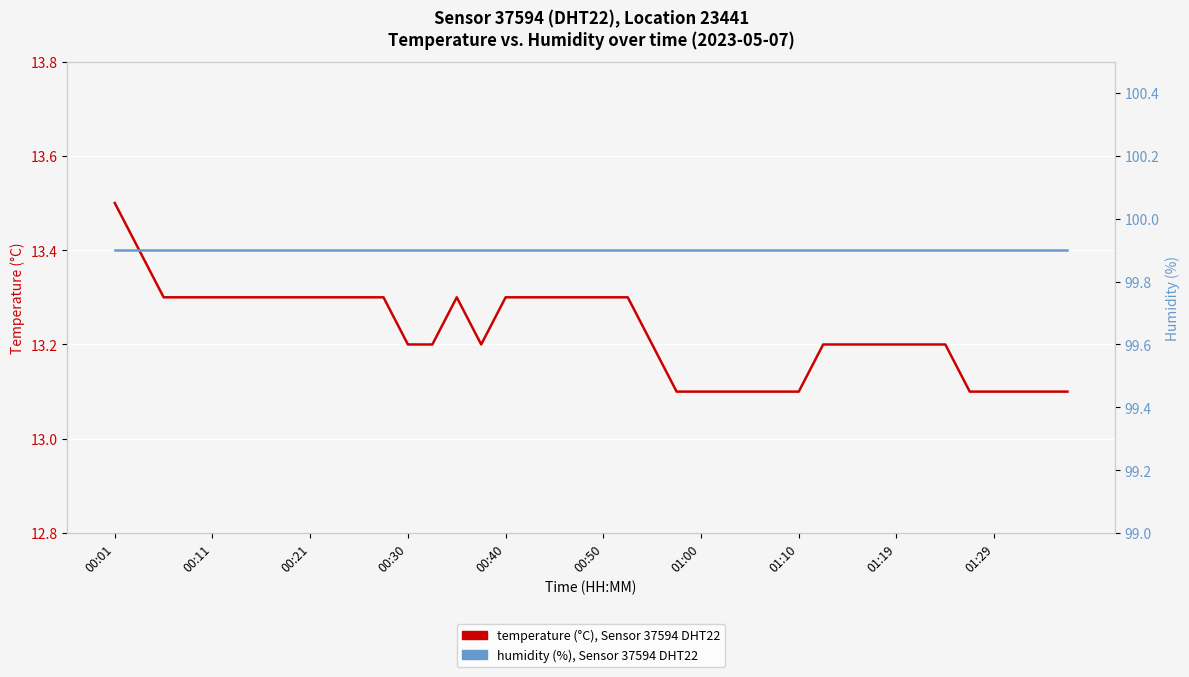

At how many categories does at least one series exceed 99?

40